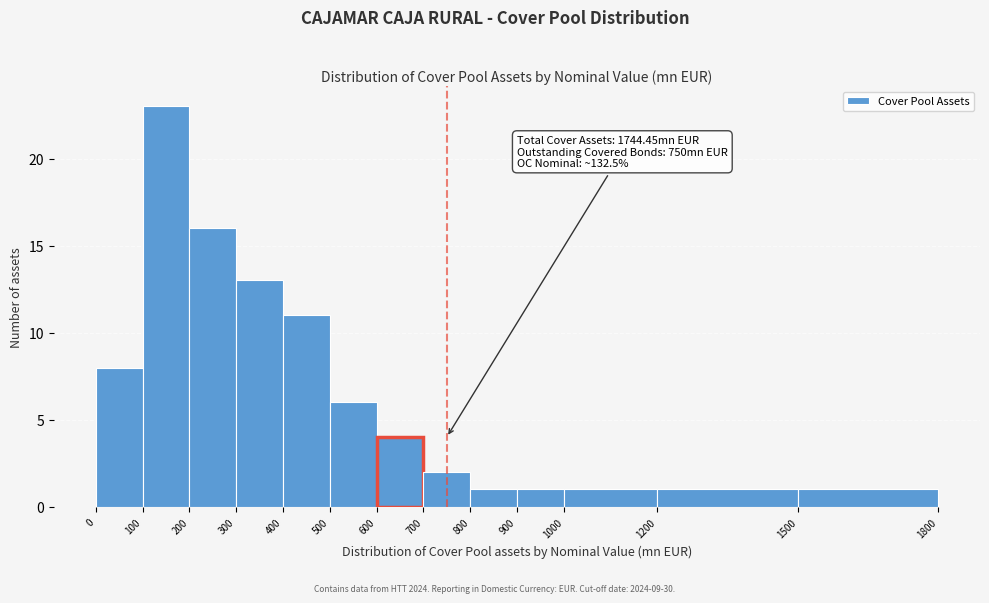

Over which range of the x-axis is the bar tallest?

100 to 200